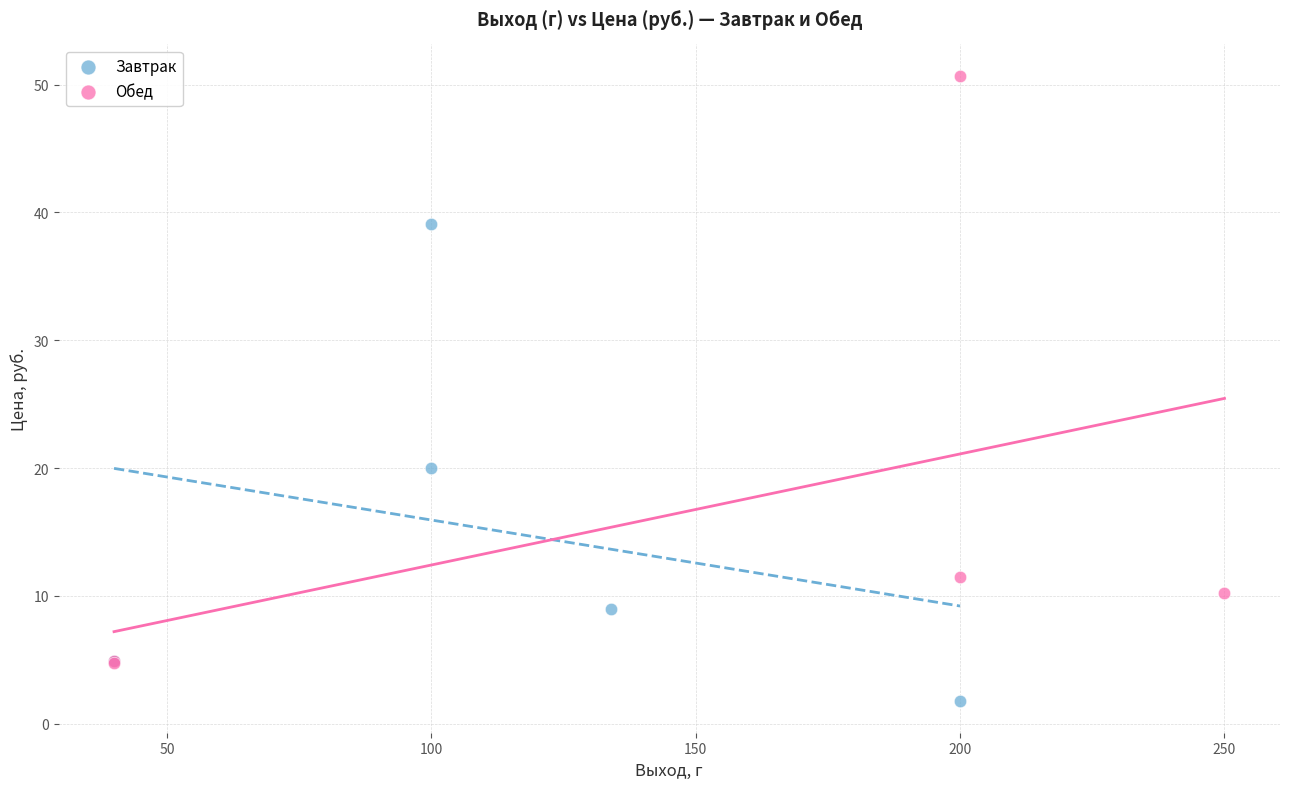

What are all the series names shown in the legend?

Завтрак, Обед